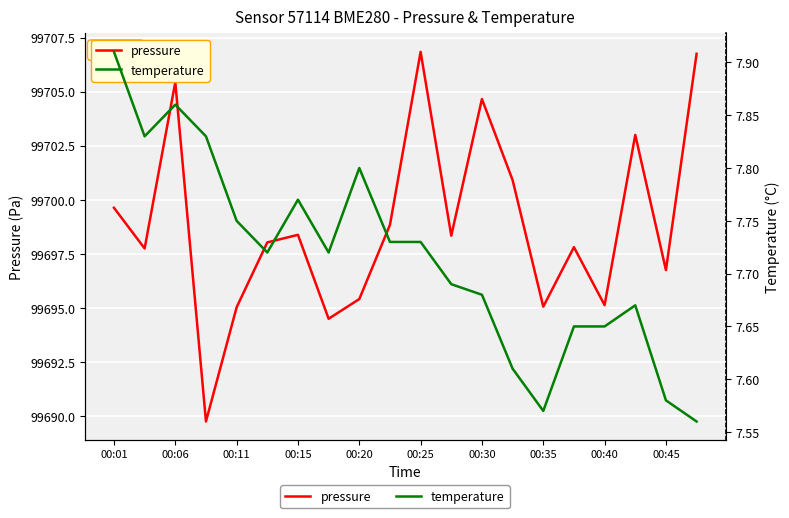

Which series has the largest range (max minus min)?

pressure